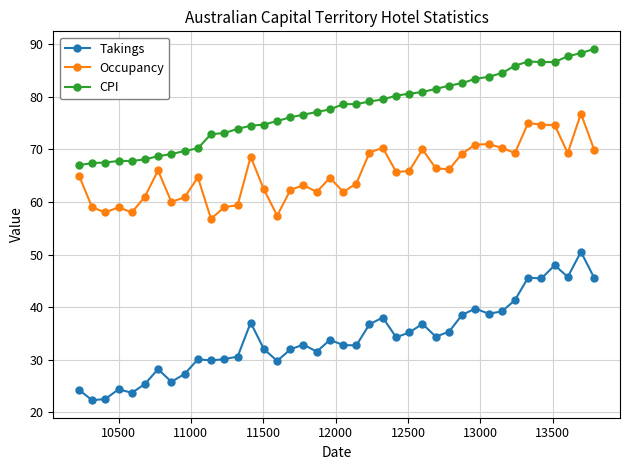

True or false: Takings has more than 2 interior local peaks.

True